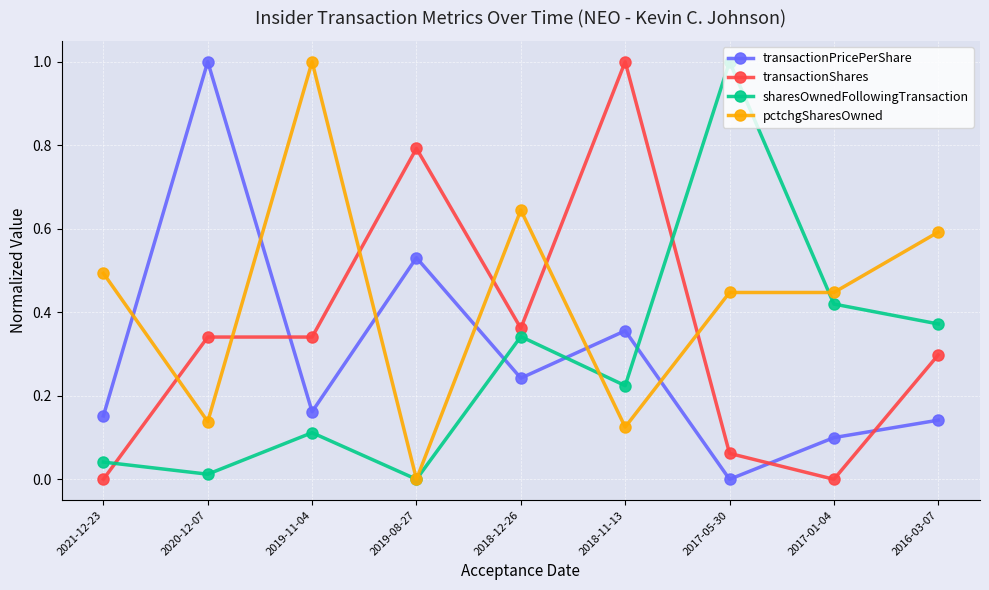

What are all the series names shown in the legend?

transactionPricePerShare, transactionShares, sharesOwnedFollowingTransaction, pctchgSharesOwned